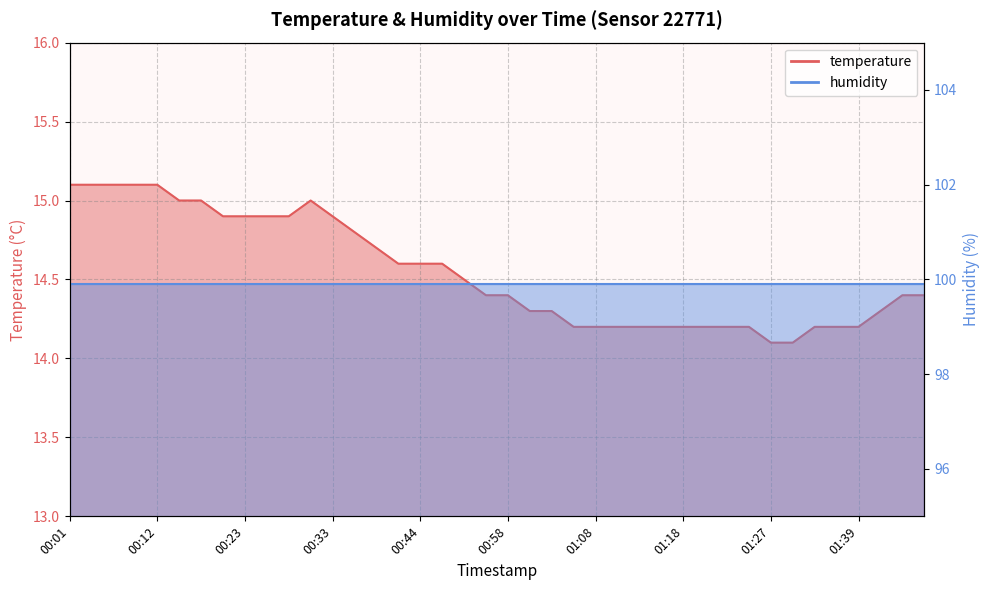

What is the minimum value shown in the chart?

14.1